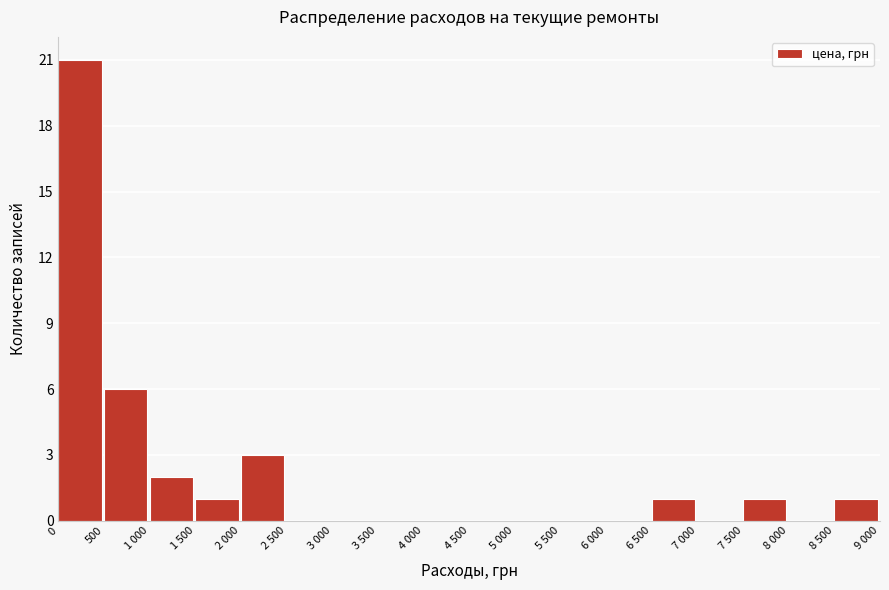

Reading left to right, extract all data points from this chart.

0=21	500=6	1 000=2	1 500=1	2 000=3	2 500=0	3 000=0	3 500=0	4 000=0	4 500=0	5 000=0	5 500=0	6 000=0	6 500=1	7 000=0	7 500=1	8 000=0	8 500=1